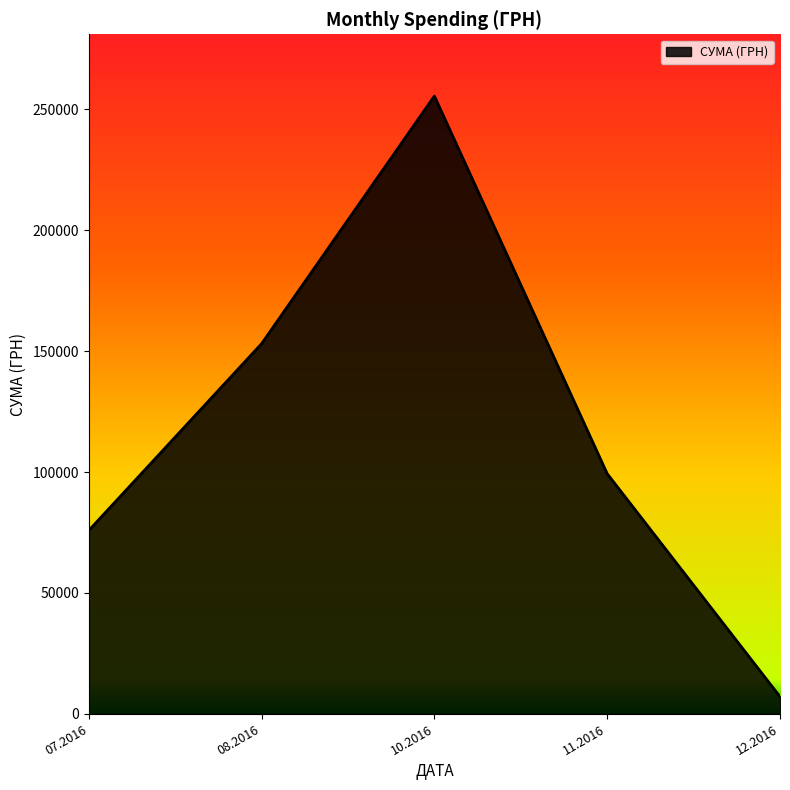

Reading left to right, list all the values displayed in this chart.

07.2016=75834.9	08.2016=153102.2	10.2016=255550.2	11.2016=99317.8	12.2016=7080.0